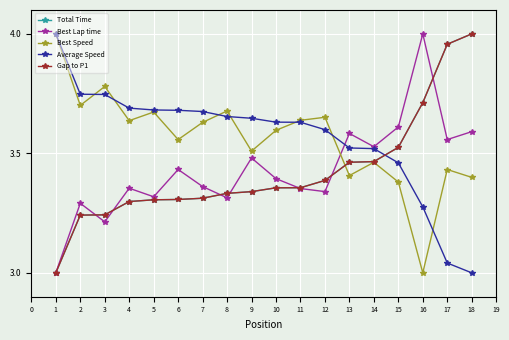

Rank the series by their maximum value, from highest to lowest.

Total Time, Best Lap time, Best Speed, Average Speed, Gap to P1